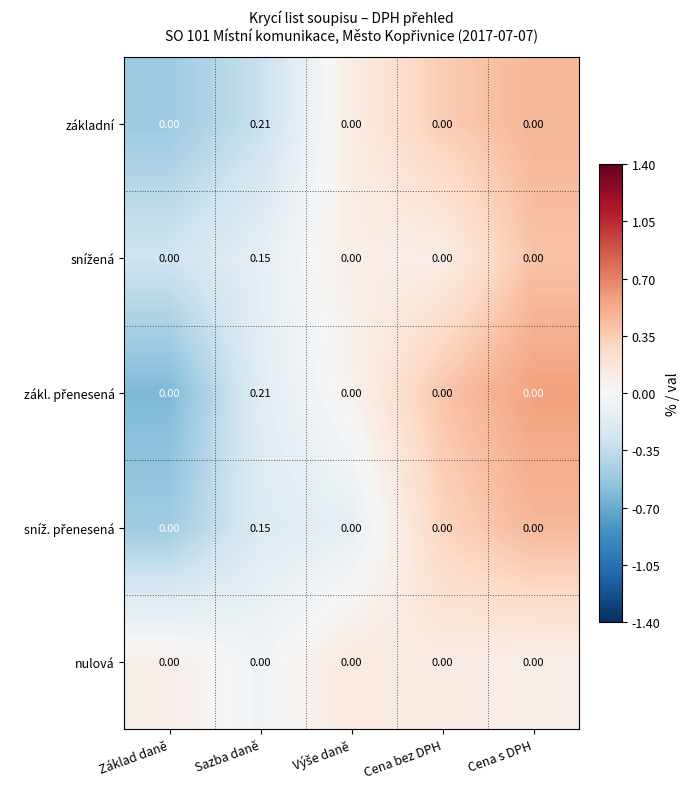

At which category does the chart reach its peak across all series?

Sazba daně